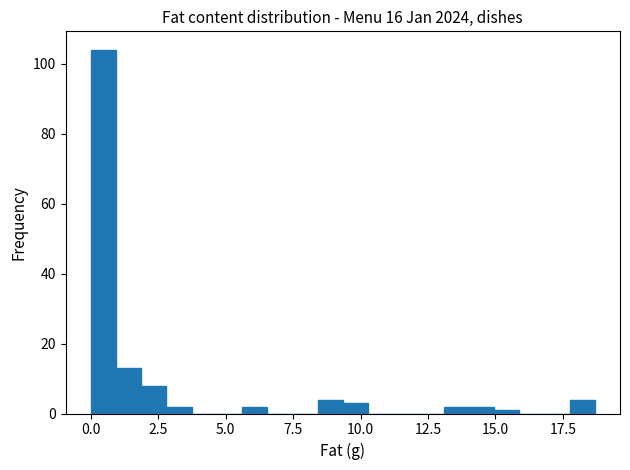

Read against the x-axis, roughly where is the centre of the tallest bar?

0.5